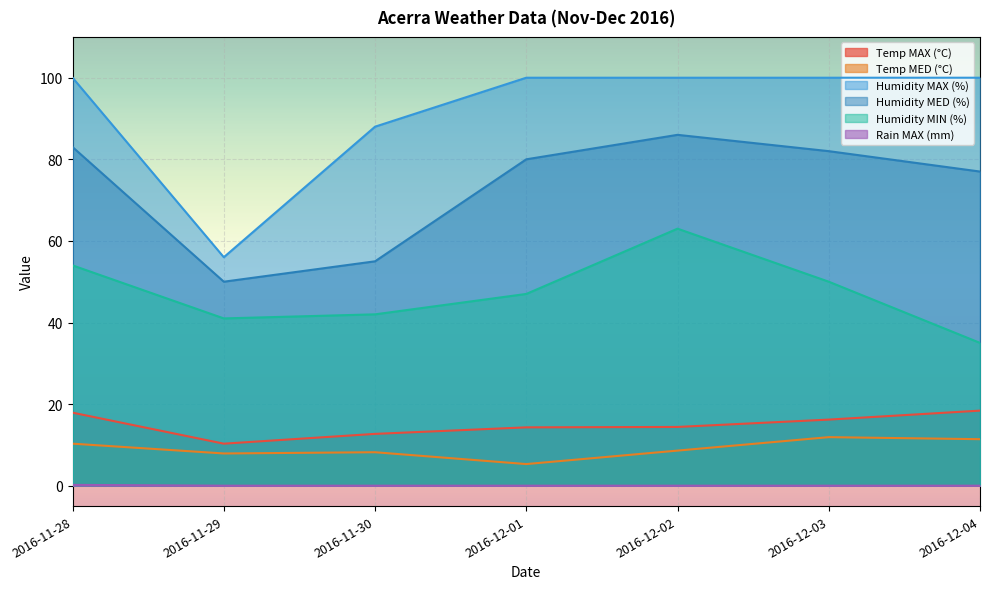

What are all the series names shown in the legend?

Temp MAX (°C), Temp MED (°C), Humidity MAX (%), Humidity MED (%), Humidity MIN (%), Rain MAX (mm)